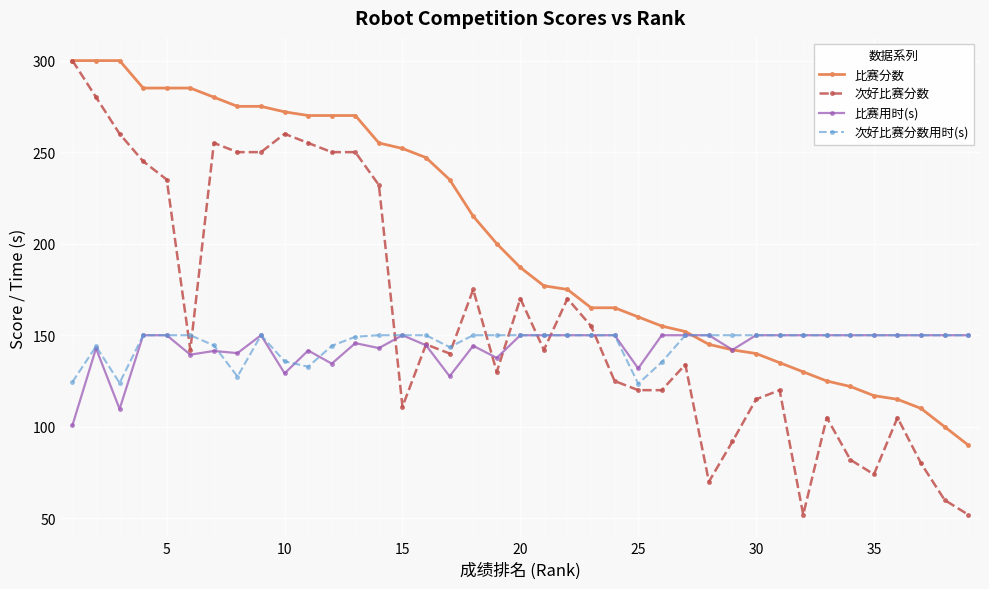

What is the value of the 比赛分数 point at the 37th from the left?

110.0